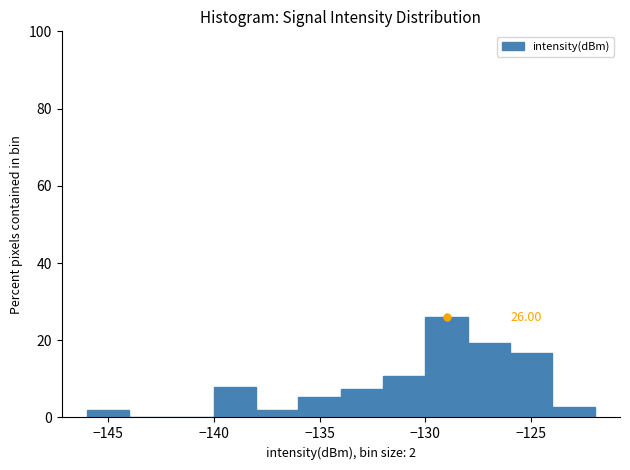

Over which range of the x-axis is the bar tallest?

-130 to -128